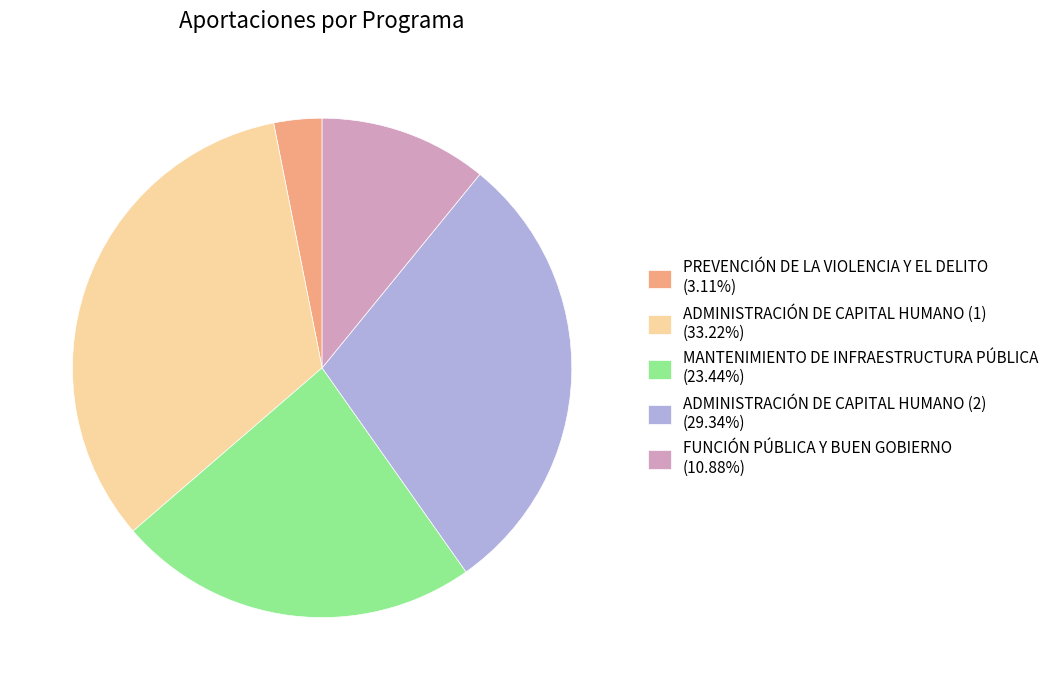

The FUNCIÓN PÚBLICA Y BUEN GOBIERNO slice represents 11% of the pie. True or false?

True